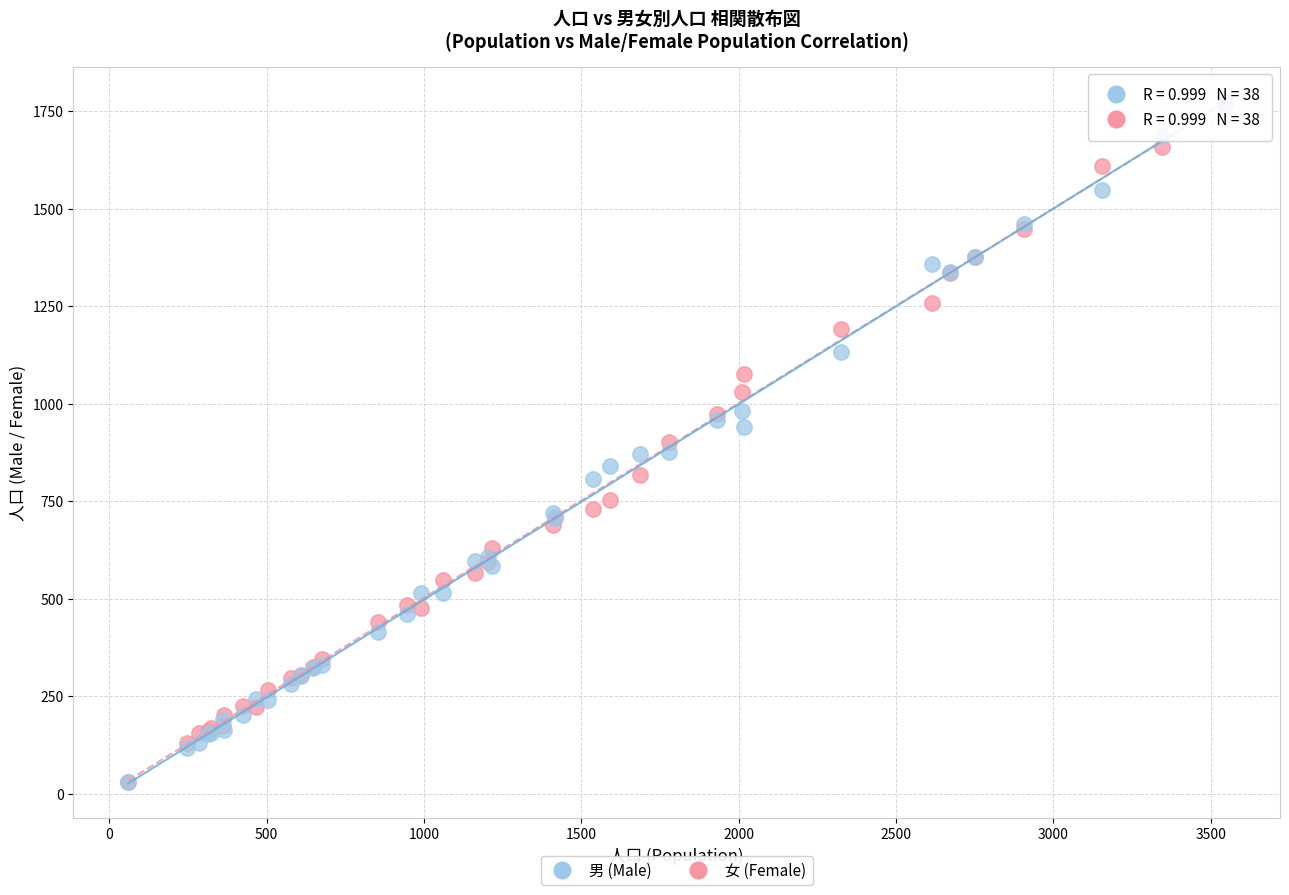

Which series has the largest Y range (max minus min)?

女 (Female)